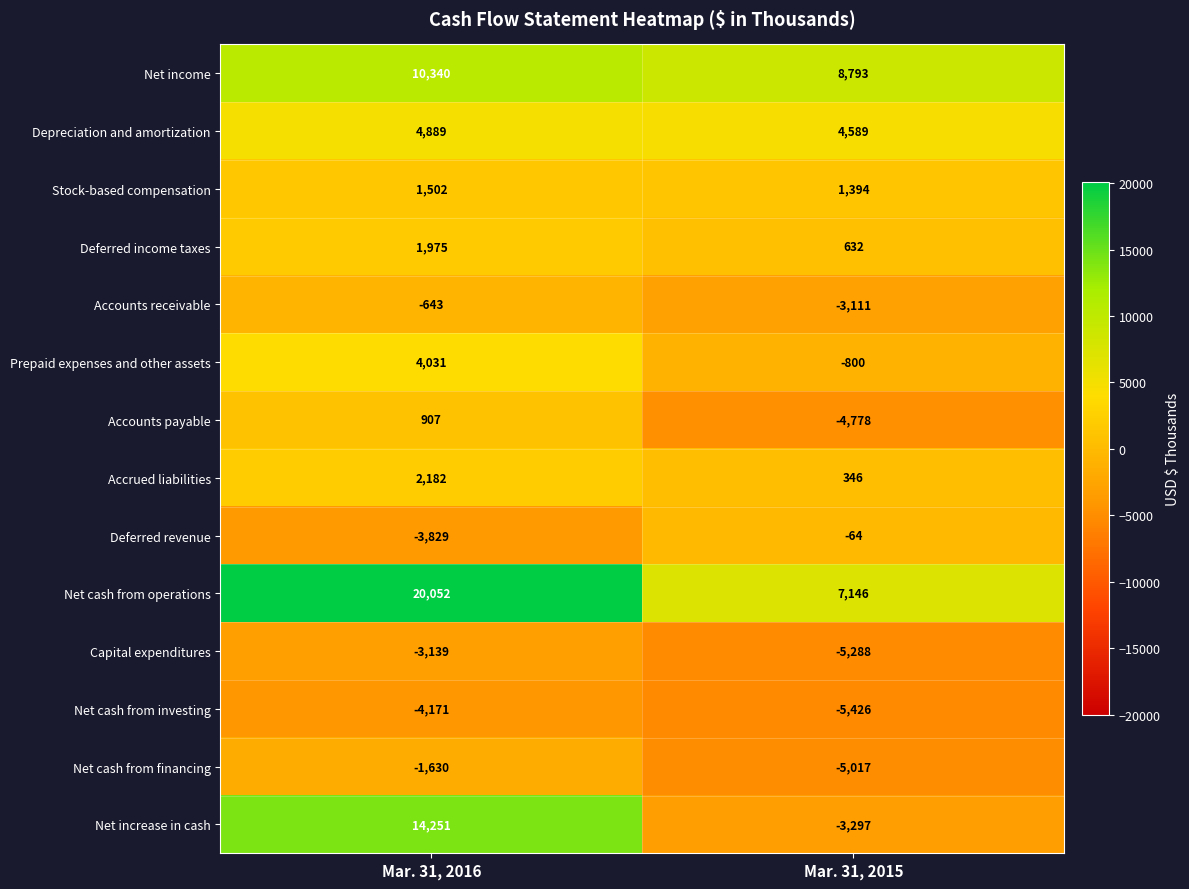

What is the average value of the Deferred income taxes series?

1304